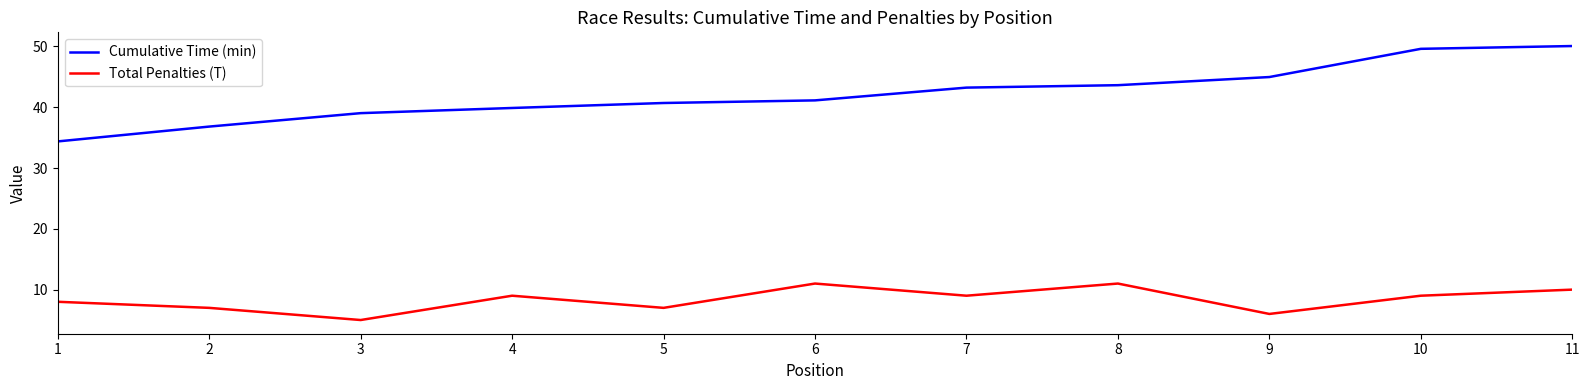

What is the lowest value of the Cumulative Time (min) series?

34.4